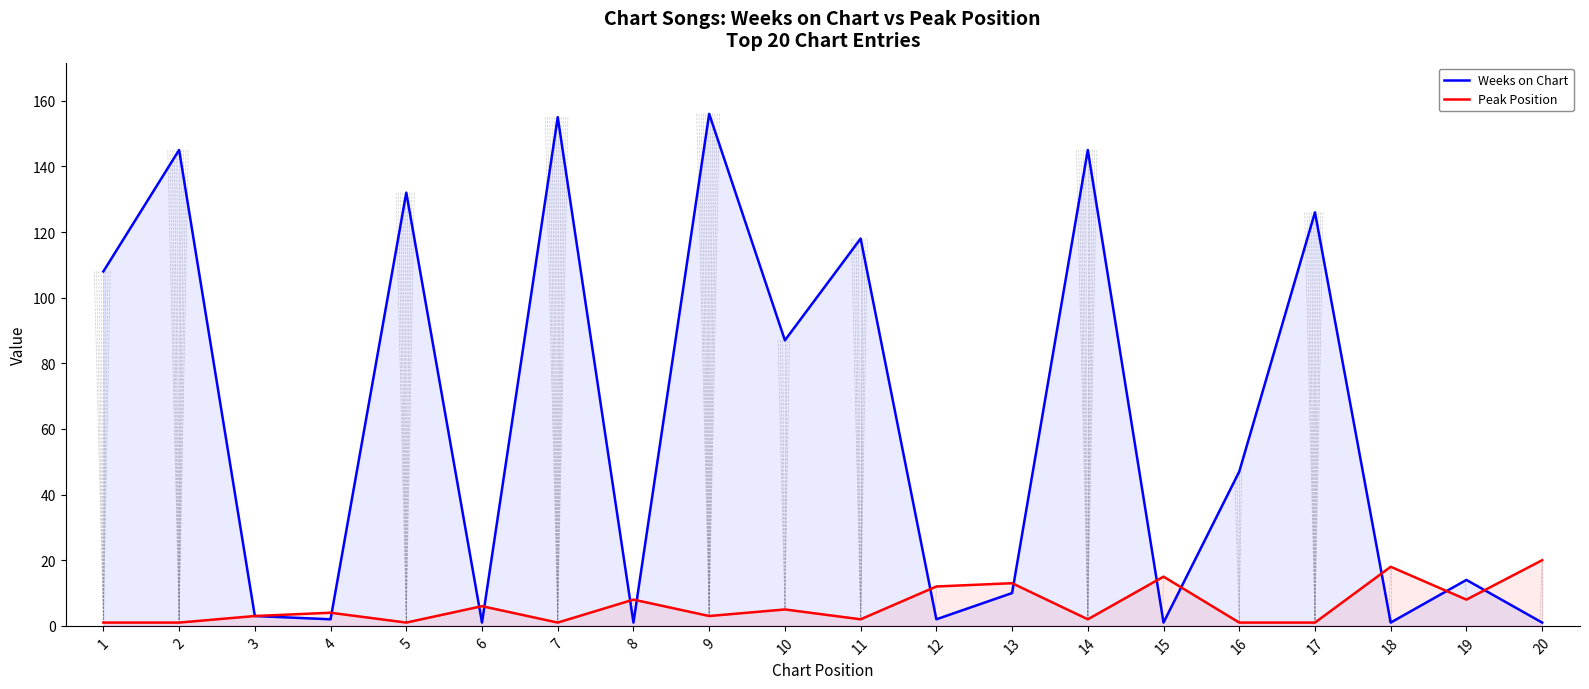

At 15, list the series in order from smallest to largest.

Weeks on Chart, Peak Position